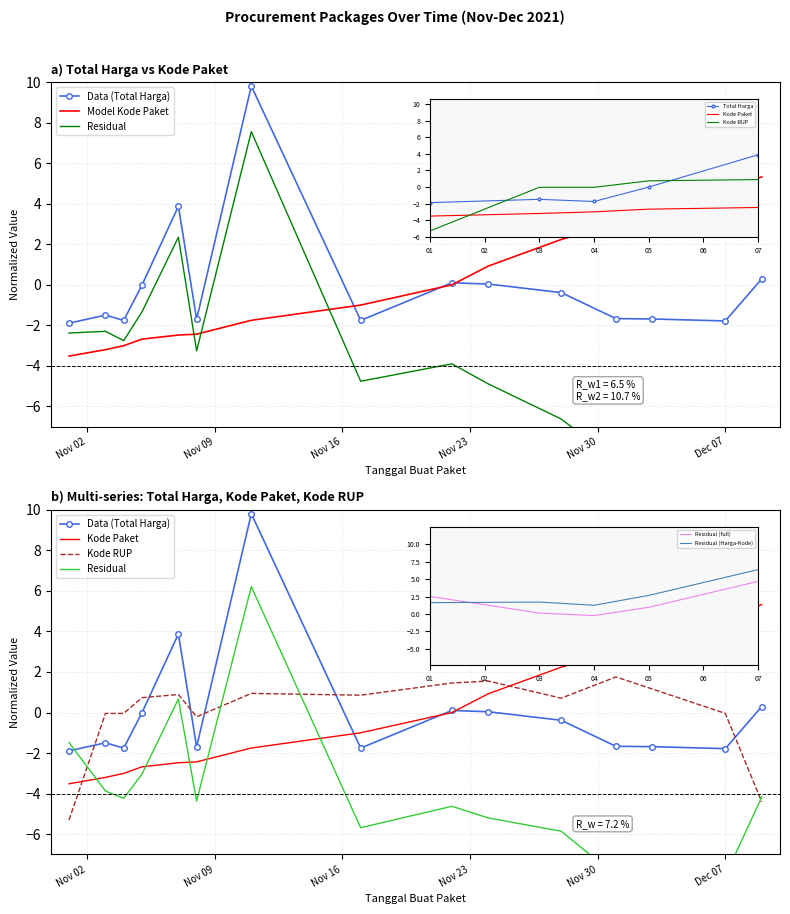

Reading right to left, list all the values displayed in this chart.

Data (Total Harga): 0.3	-1.8	-1.7	-1.7	-0.4	0.0	0.1	-1.8	9.8	-1.7	3.9	-0.0	-1.8	-1.5	-1.9
Model Kode Paket: 5.3	4.6	3.9	3.0	2.2	0.9	-0.0	-1.0	-1.8	-2.4	-2.5	-2.7	-3.0	-3.2	-3.5
Residual: -4.2	-8.1	-8.2	-8.1	-5.9	-5.2	-4.6	-5.7	6.2	-4.4	0.7	-3.0	-4.2	-3.9	-1.5
Kode Paket: 5.3	4.6	3.9	3.0	2.2	0.9	-0.0	-1.0	-1.8	-2.4	-2.5	-2.7	-3.0	-3.2	-3.5
Kode RUP: -4.4	-0.0	1.2	1.8	0.7	1.6	1.5	0.9	0.9	-0.2	0.9	0.7	-0.0	-0.0	-5.3